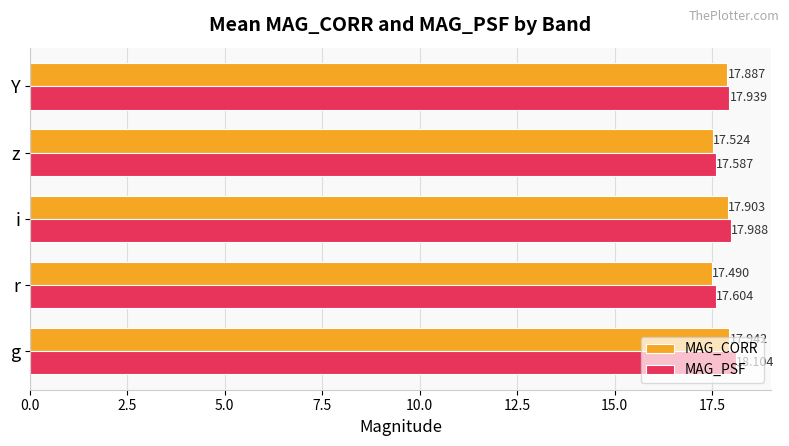

List the series in order of their overall mean, lowest first.

MAG_CORR, MAG_PSF